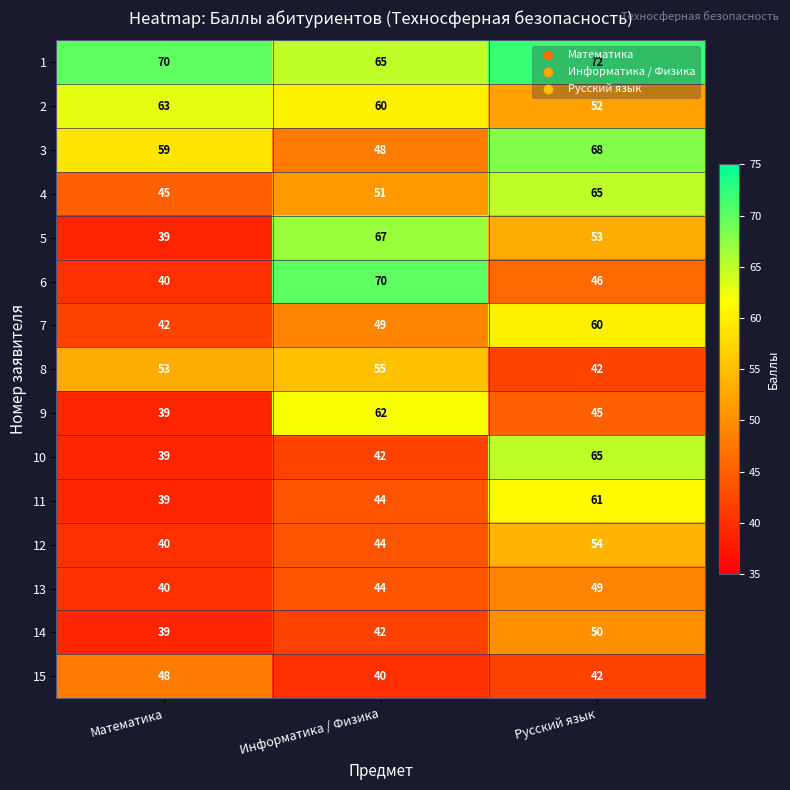

What is the maximum value shown in the chart?

72